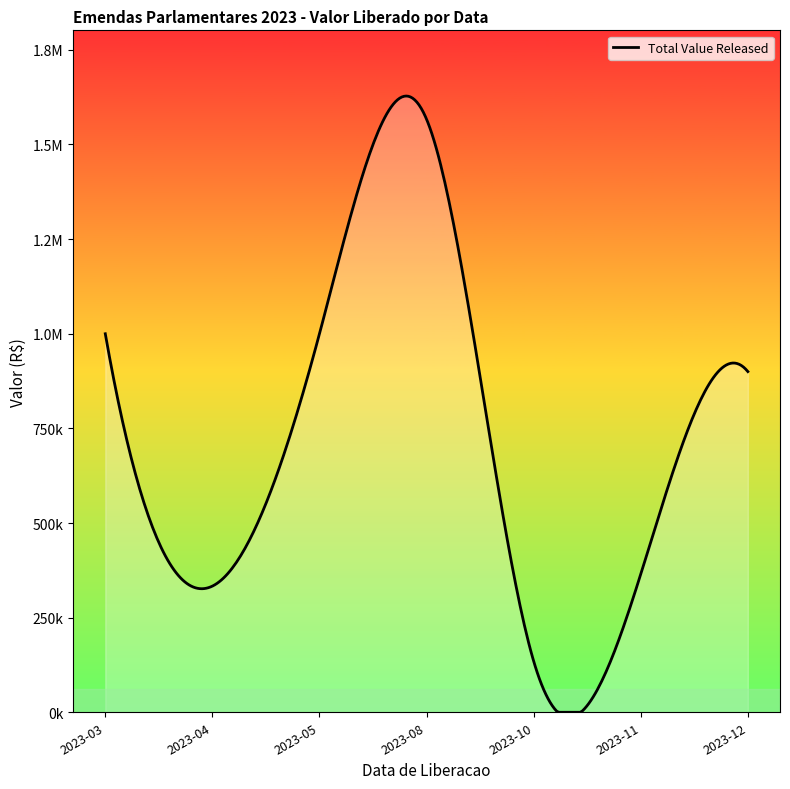

Is this an area chart (filled region under the line)?

Yes